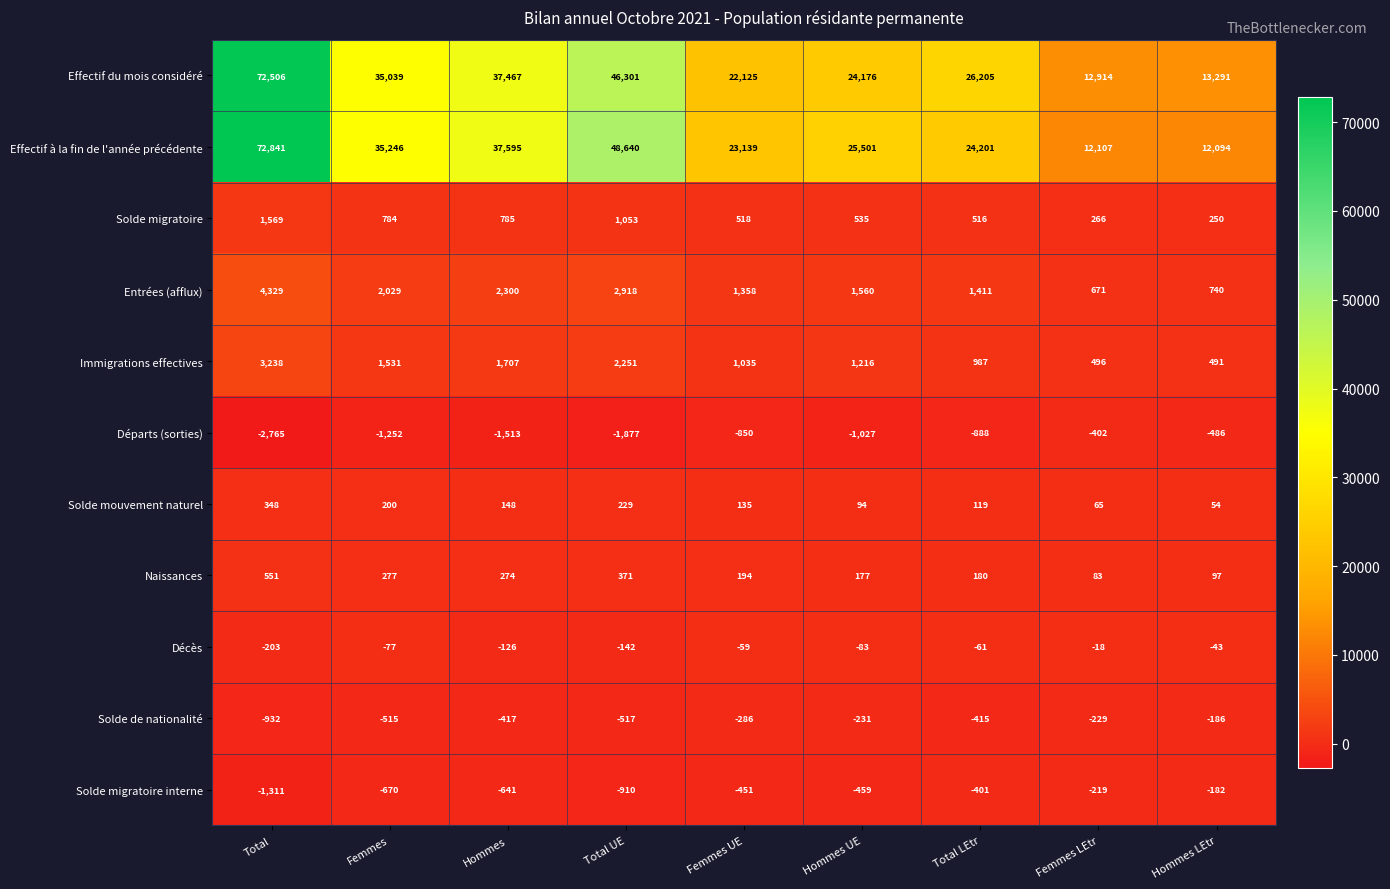

What is the average value of the Effectif à la fin de l'année précédente series?

32374